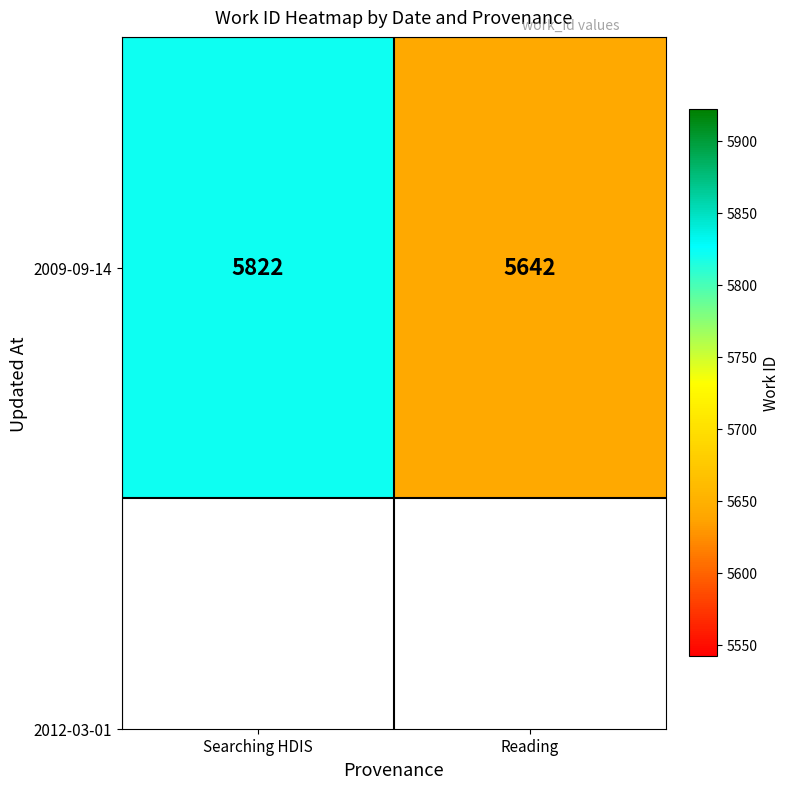

The chart shows a value of 5822 at Searching HDIS. True or false?

True